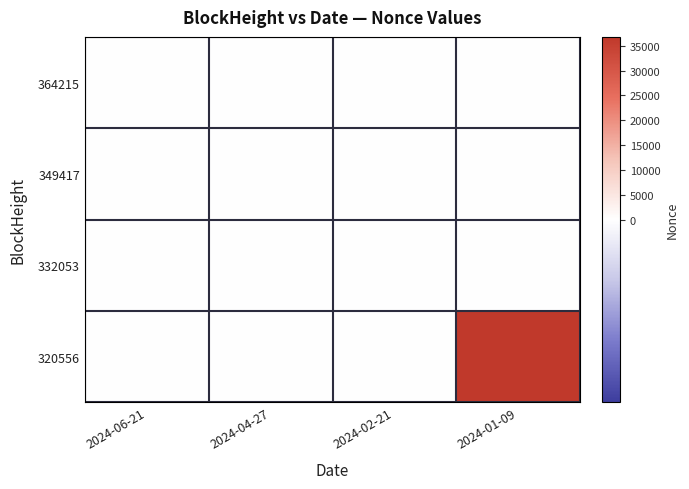

How many categories are shown in the chart?

4